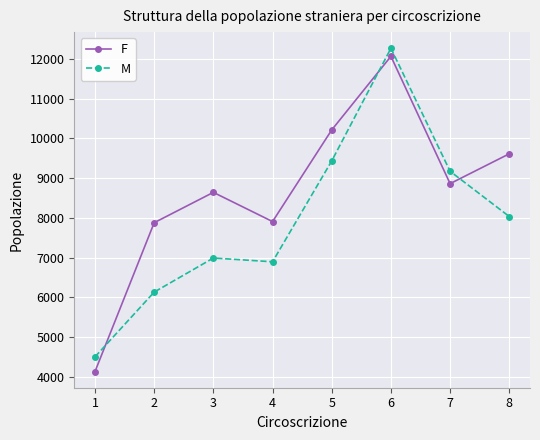

What value does the F series have at 4, to the nearest 50?

7900